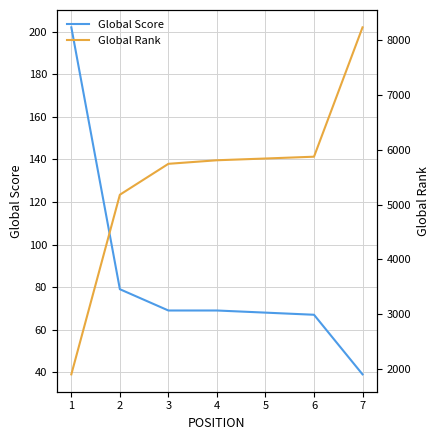

True or false: Global Rank and Global Score intersect in this chart.

False